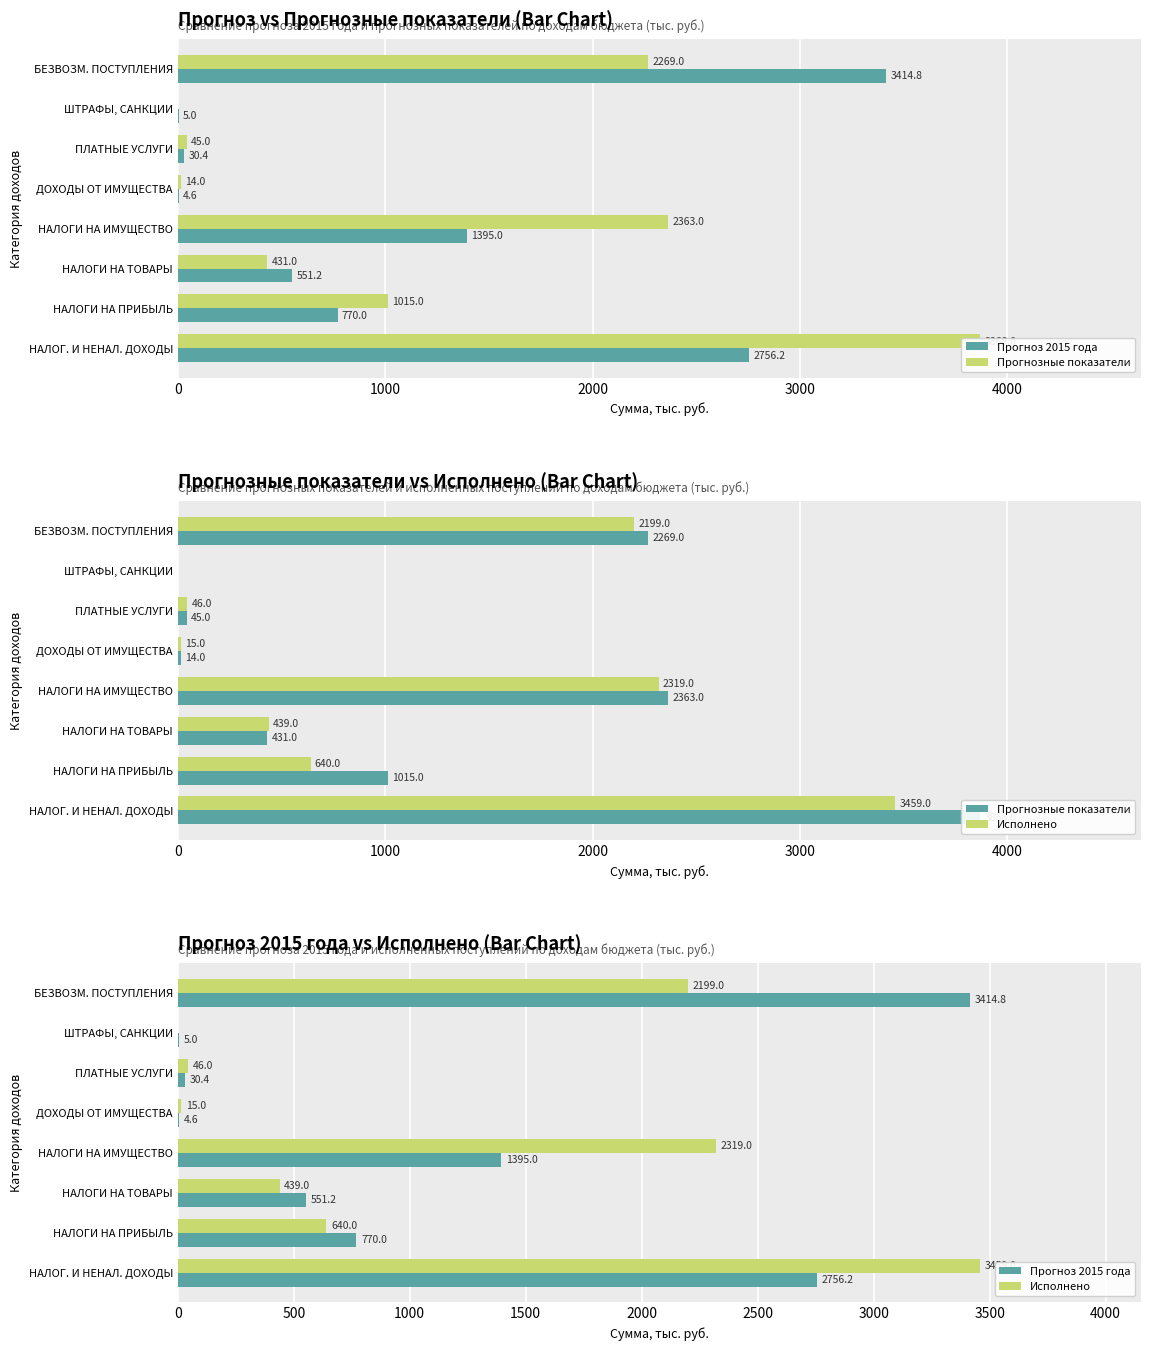

What is the sum of all Прогнозные показатели values?

10005.0